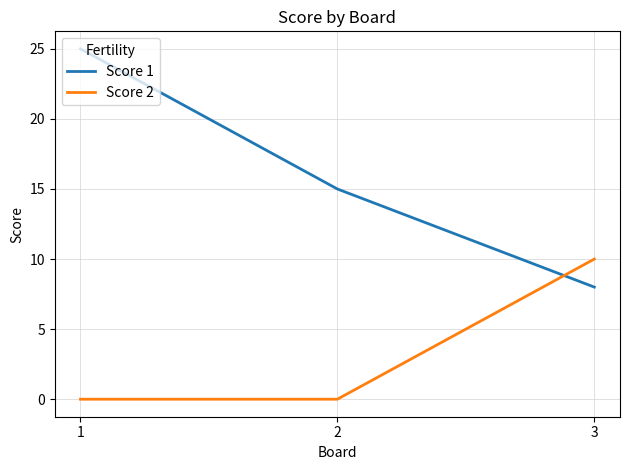

Is it true that Score 1 equals 25 at 1?

True